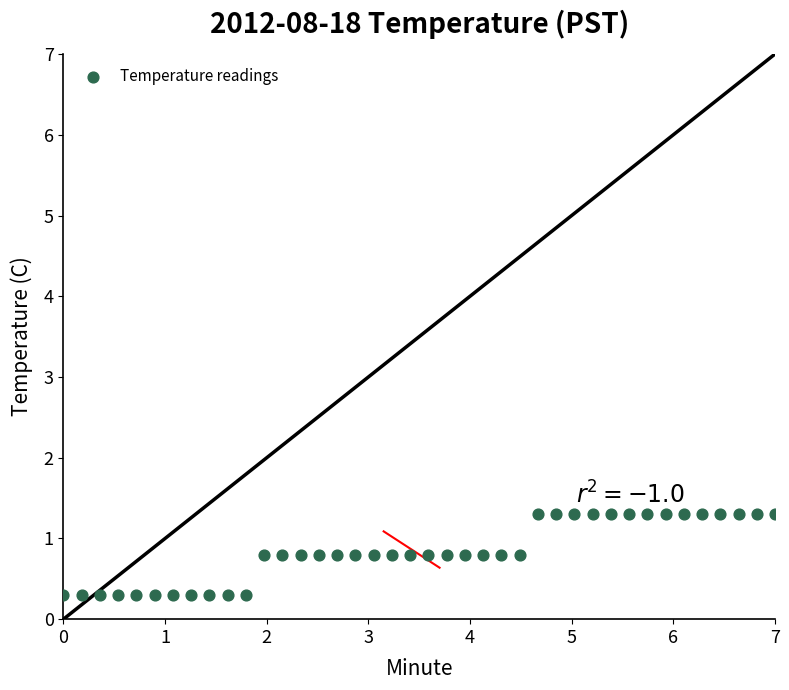

What is the range of Y values (max minus min)?

1.0